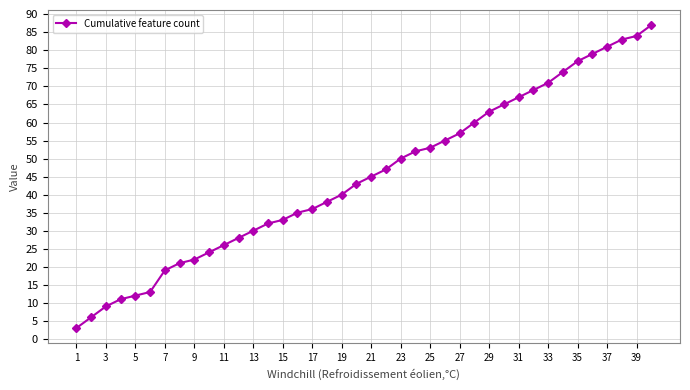

What is the value of the 15th point from the left?

33